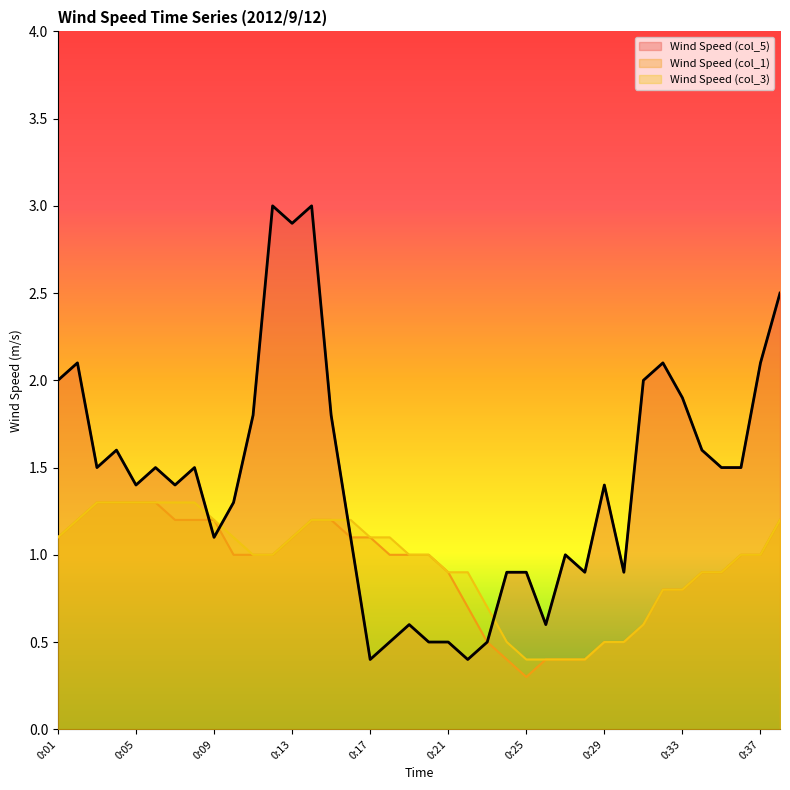

What is the sum of all Wind Speed (col_1) values?

35.0